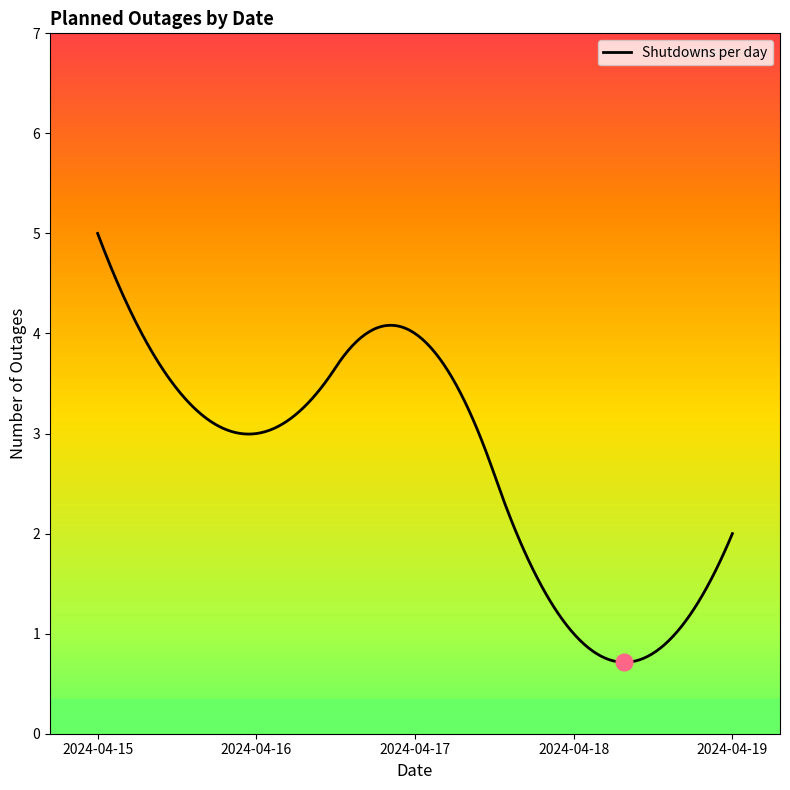

What is the greatest value displayed?

5.0